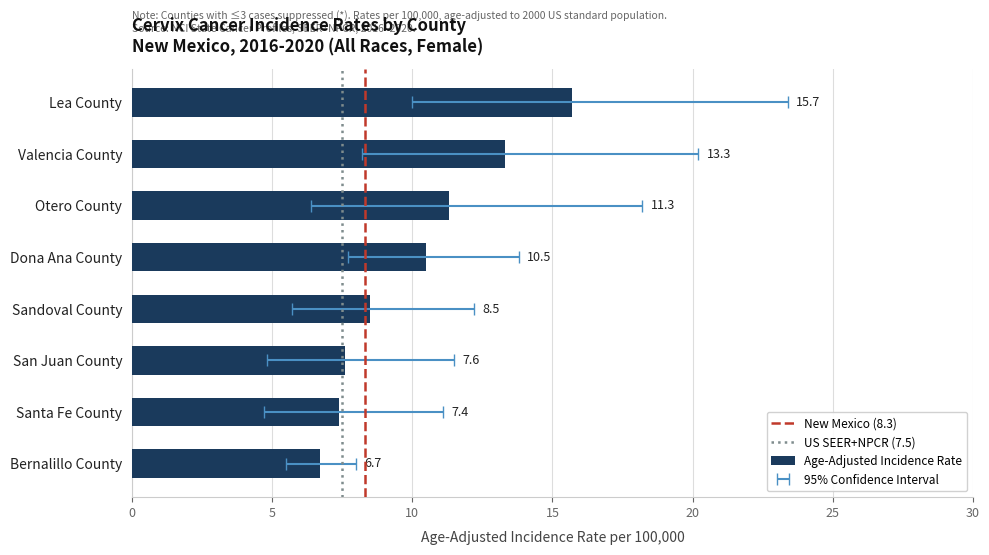

Reading left to right, list all the values displayed in this chart.

Lea County=15.7	Valencia County=13.3	Otero County=11.3	Dona Ana County=10.5	Sandoval County=8.5	San Juan County=7.6	Santa Fe County=7.4	Bernalillo County=6.7